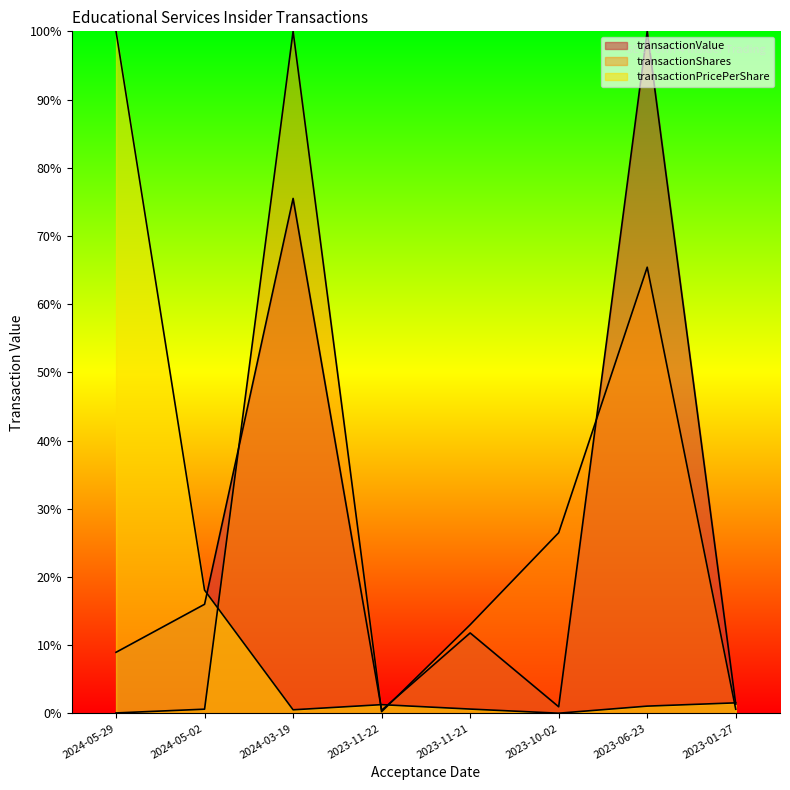

Which series ends up on top after the final intersection of transactionShares and transactionPricePerShare?

transactionPricePerShare